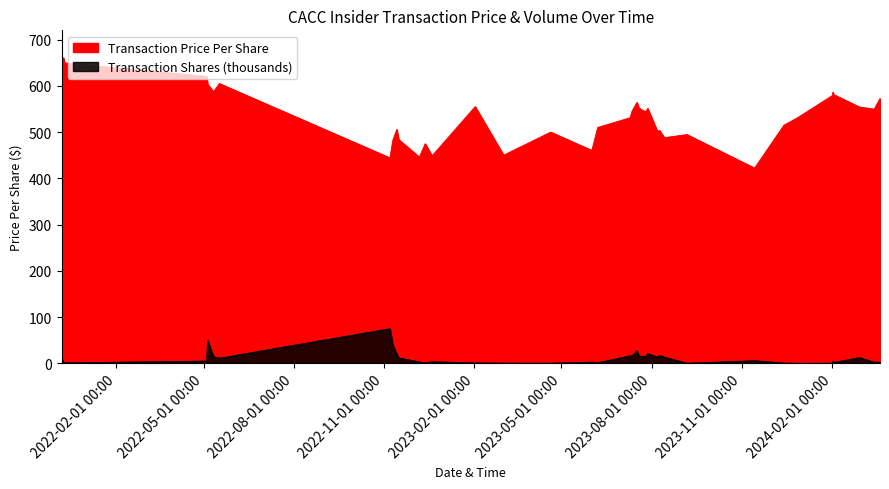

What is the value of the Transaction Shares (thousands) point at the 19th from the left?

27.3